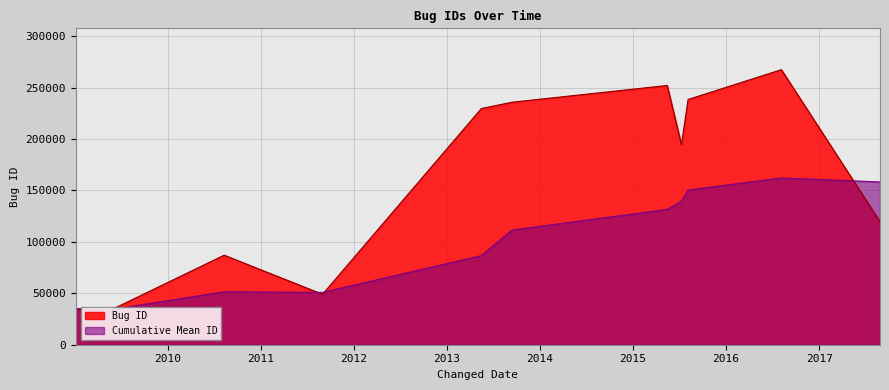

Which label corresponds to the largest value in the chart?

2016-08-05